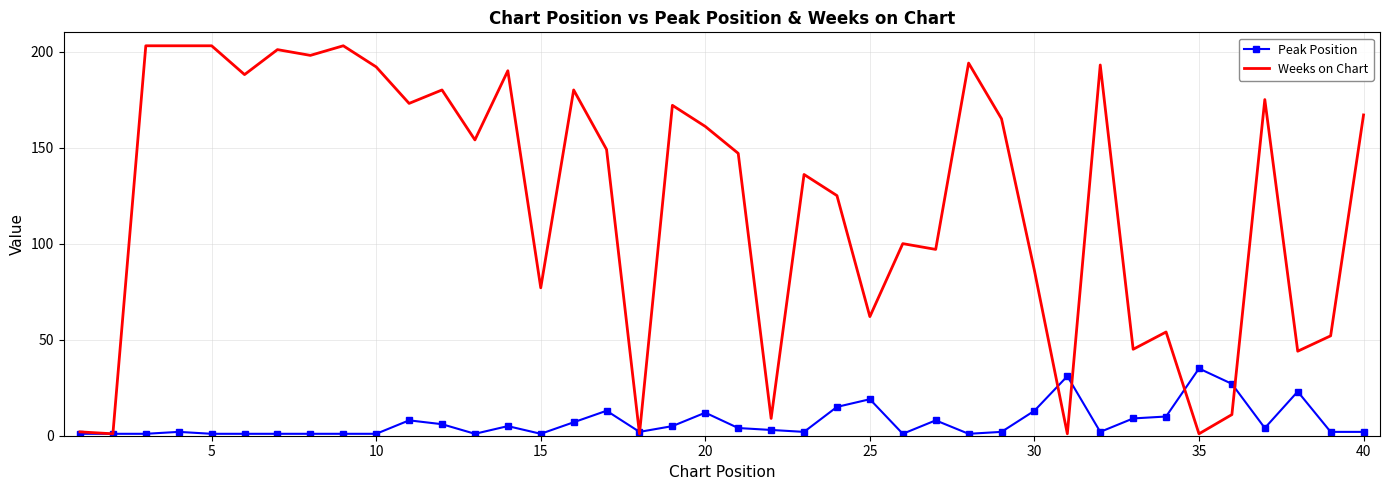

List the series in order of their peak value, highest first.

Weeks on Chart, Peak Position